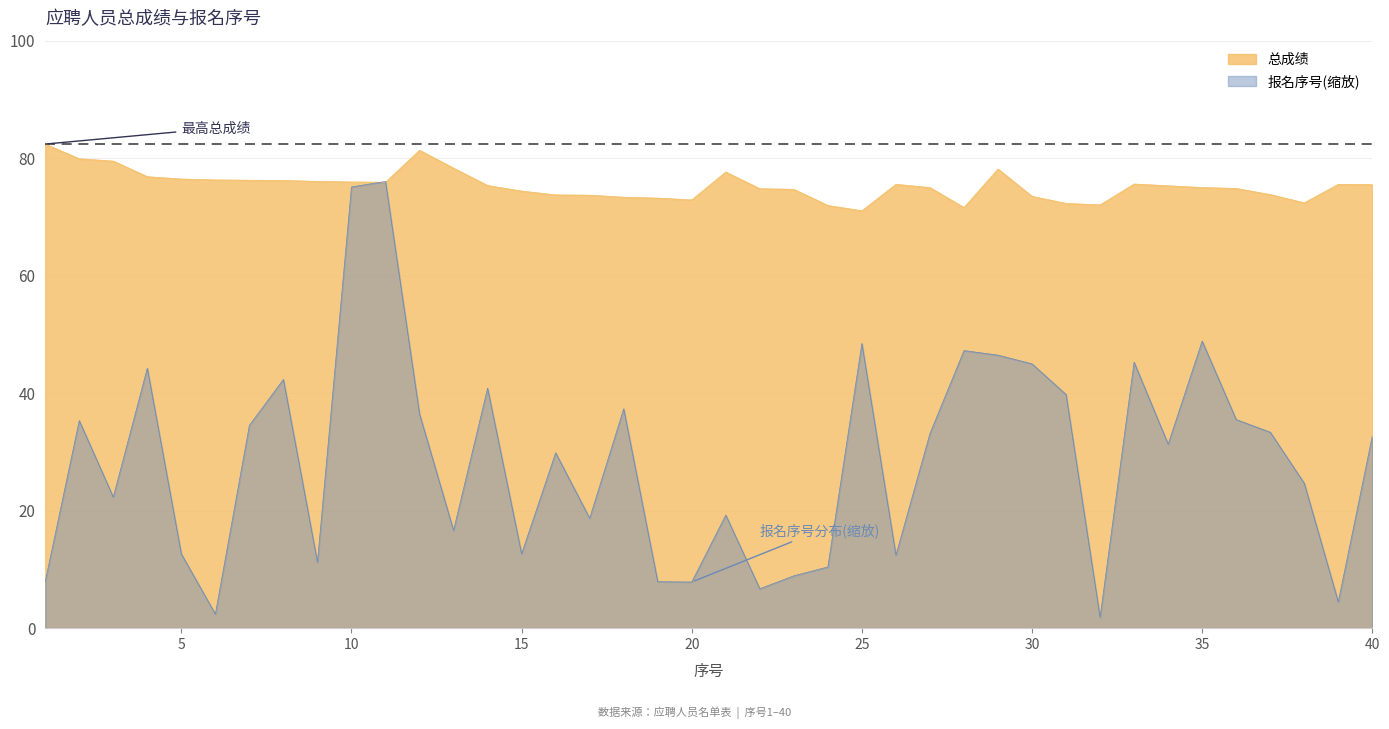

What is the highest value of the 报名序号_scaled series?

76.0